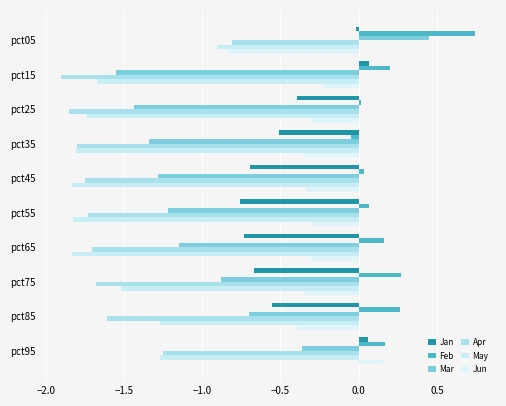

Where is Jan nearest to the value 0?

pct05